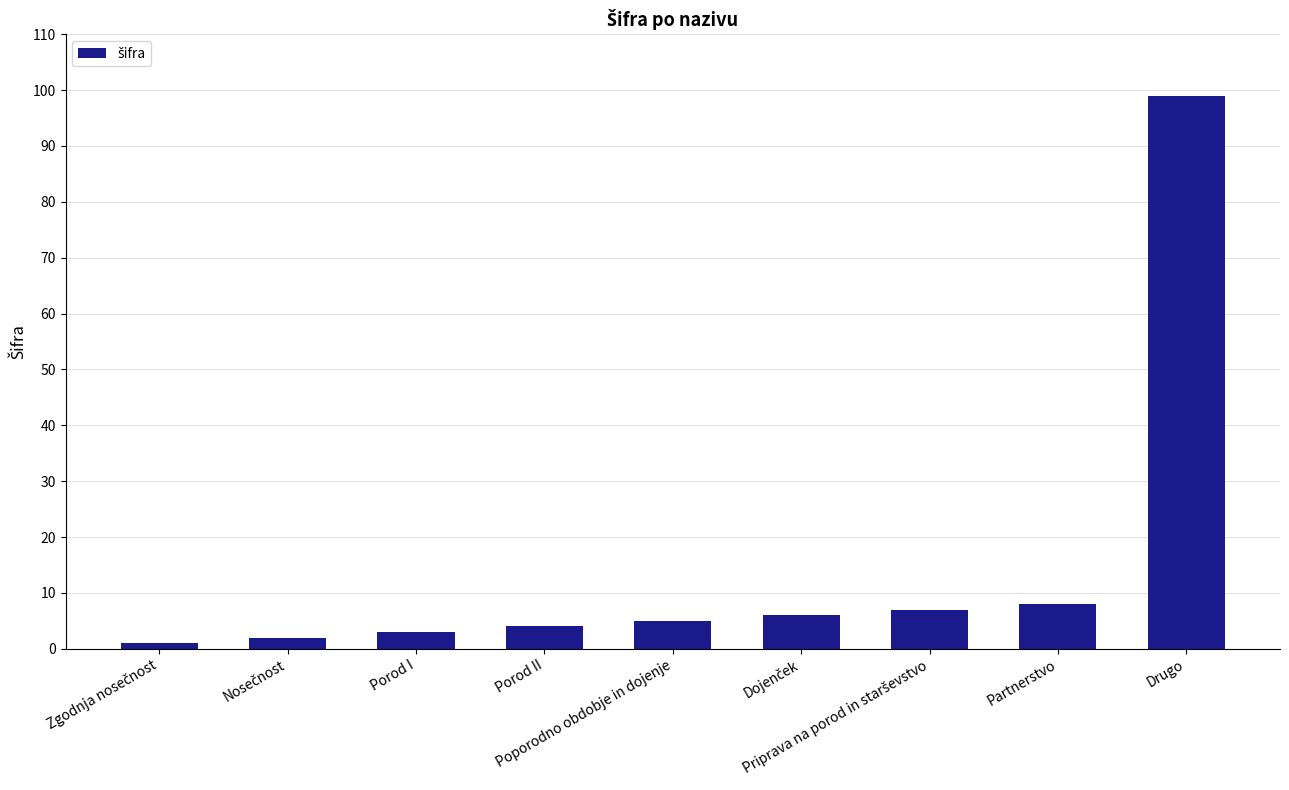

What is the greatest value displayed?

99